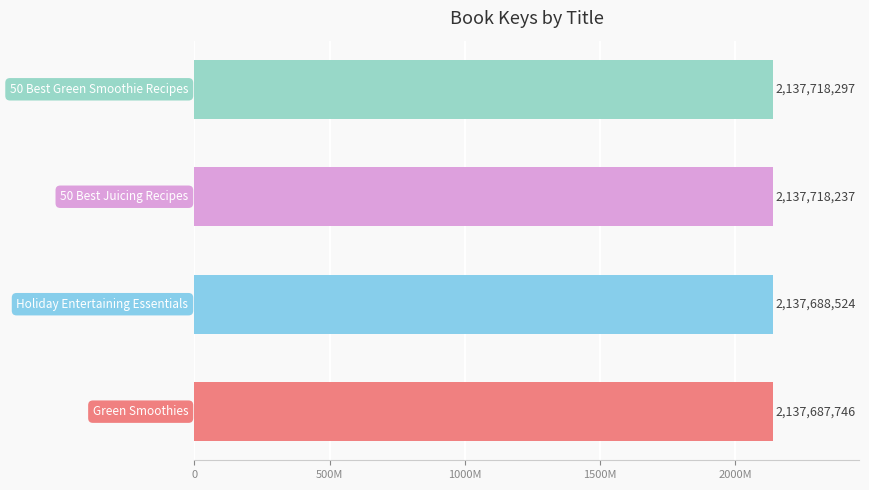

Are the bars horizontal?

Yes